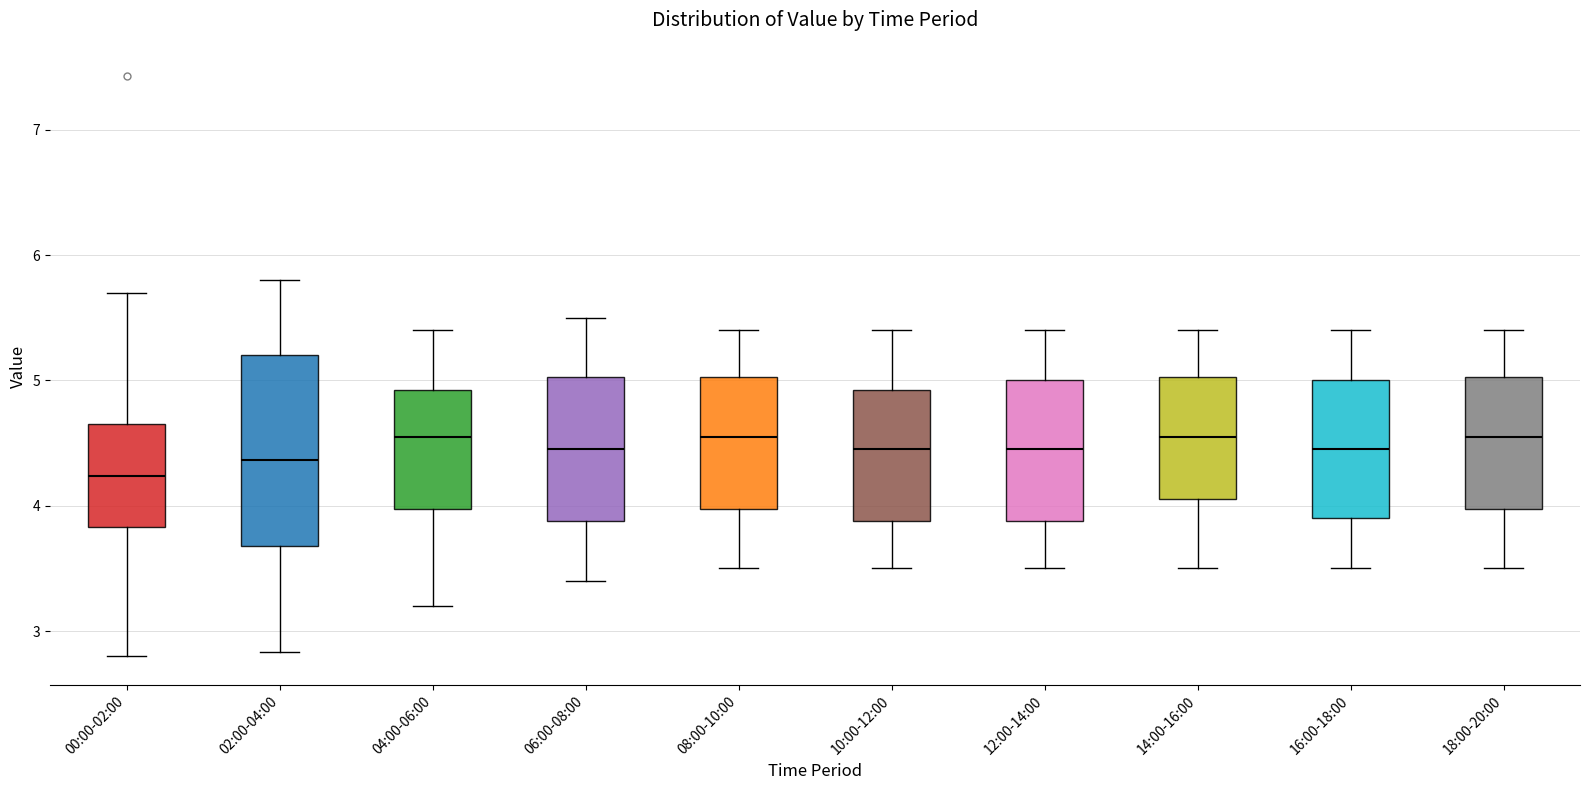

Which box is the tallest, from its lower edge to its upper edge?

02:00-04:00